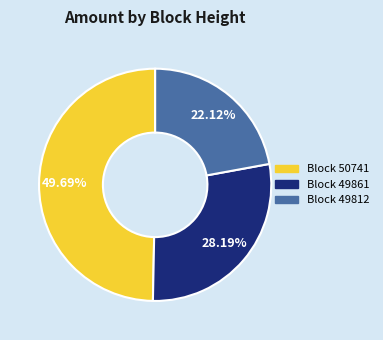

Is there any slice that represents more than half of the pie?

No